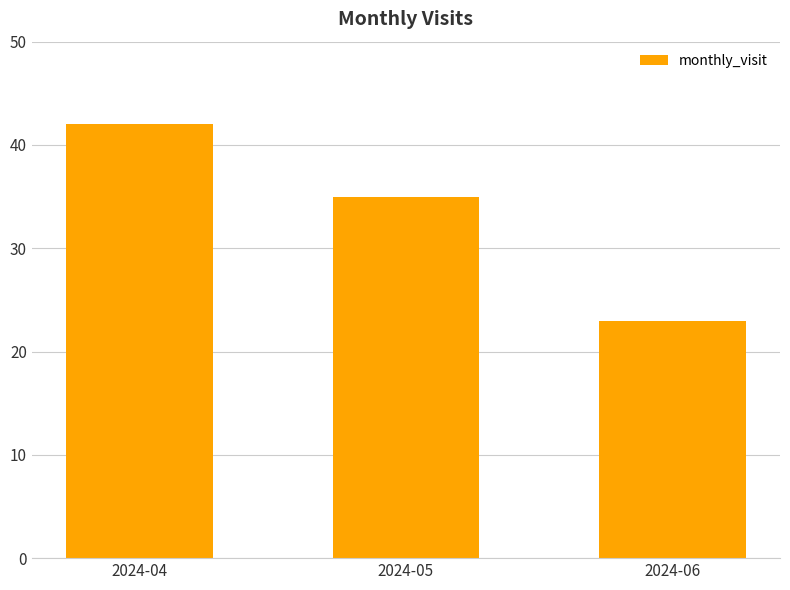

Count the values in the range 23 to 42.

3